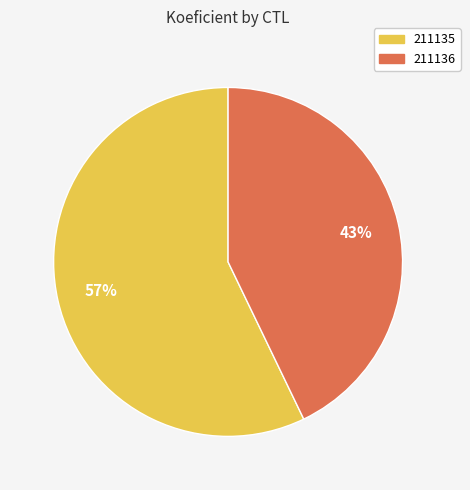

Rank the categories by value from highest to lowest.

211135, 211136